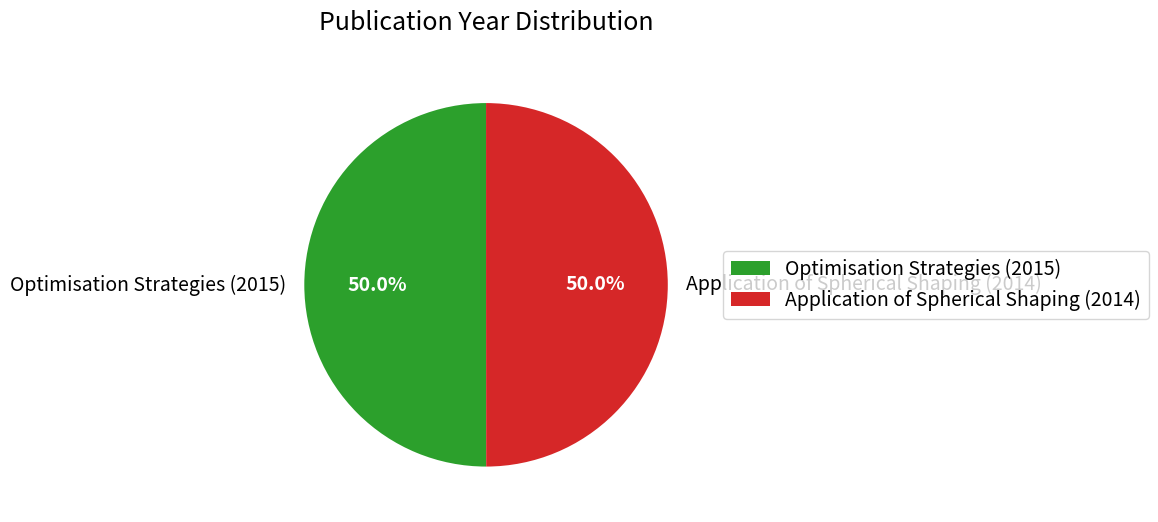

To the nearest percent, what percentage of the pie is Application of Spherical Shaping (2014)?

50%